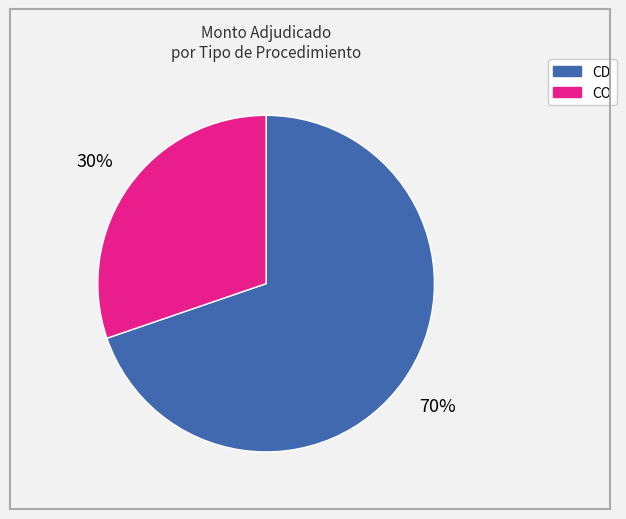

Is there any slice that represents more than half of the pie?

Yes